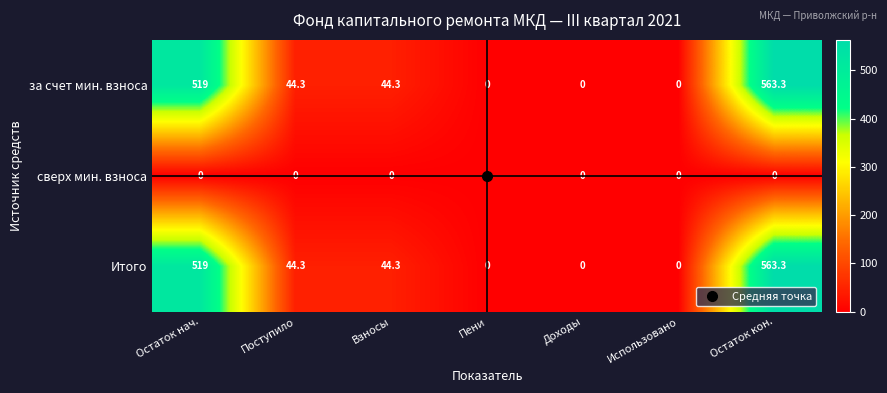

True or false: за счет мин. взноса has a value of 267.2 at Остаток нач..

False